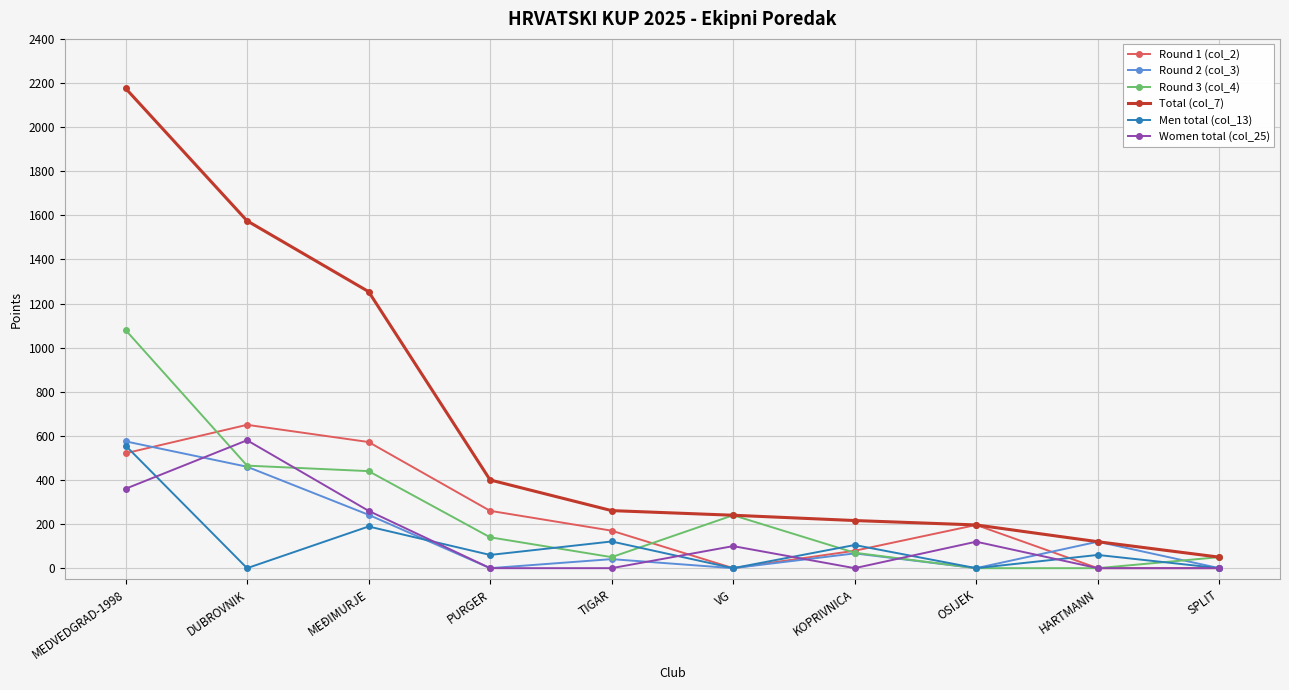

Reading left to right, list all the values displayed in this chart.

Round 1 (col_2): MEDVEDGRAD-1998=521	DUBROVNIK=650	MEĐIMURJE=572	PURGER=260	TIGAR=170	VG=0	KOPRIVNICA=79	OSIJEK=196	HARTMANN=0	SPLIT=0
Round 2 (col_3): MEDVEDGRAD-1998=575	DUBROVNIK=460	MEĐIMURJE=242	PURGER=0	TIGAR=41	VG=0	KOPRIVNICA=67	OSIJEK=0	HARTMANN=120	SPLIT=0
Round 3 (col_4): MEDVEDGRAD-1998=1080	DUBROVNIK=465	MEĐIMURJE=440	PURGER=140	TIGAR=50	VG=240	KOPRIVNICA=70	OSIJEK=0	HARTMANN=0	SPLIT=50
Total (col_7): MEDVEDGRAD-1998=2176	DUBROVNIK=1575	MEĐIMURJE=1254	PURGER=400	TIGAR=261	VG=240	KOPRIVNICA=216	OSIJEK=196	HARTMANN=120	SPLIT=50
Men total (col_13): MEDVEDGRAD-1998=556	DUBROVNIK=0	MEĐIMURJE=189	PURGER=60	TIGAR=121	VG=0	KOPRIVNICA=105	OSIJEK=0	HARTMANN=60	SPLIT=0
Women total (col_25): MEDVEDGRAD-1998=360	DUBROVNIK=580	MEĐIMURJE=260	PURGER=0	TIGAR=0	VG=100	KOPRIVNICA=0	OSIJEK=120	HARTMANN=0	SPLIT=0